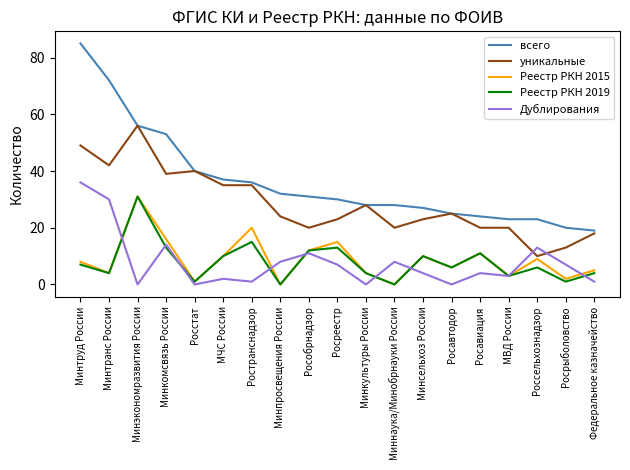

What is the difference between the Дублирования values at МЧС России and Росстат?

2